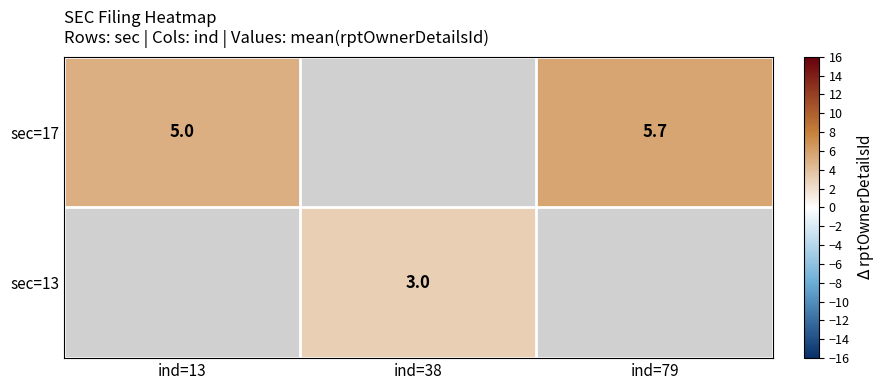

Which has a higher value, ind=38 or ind=13?

ind=13